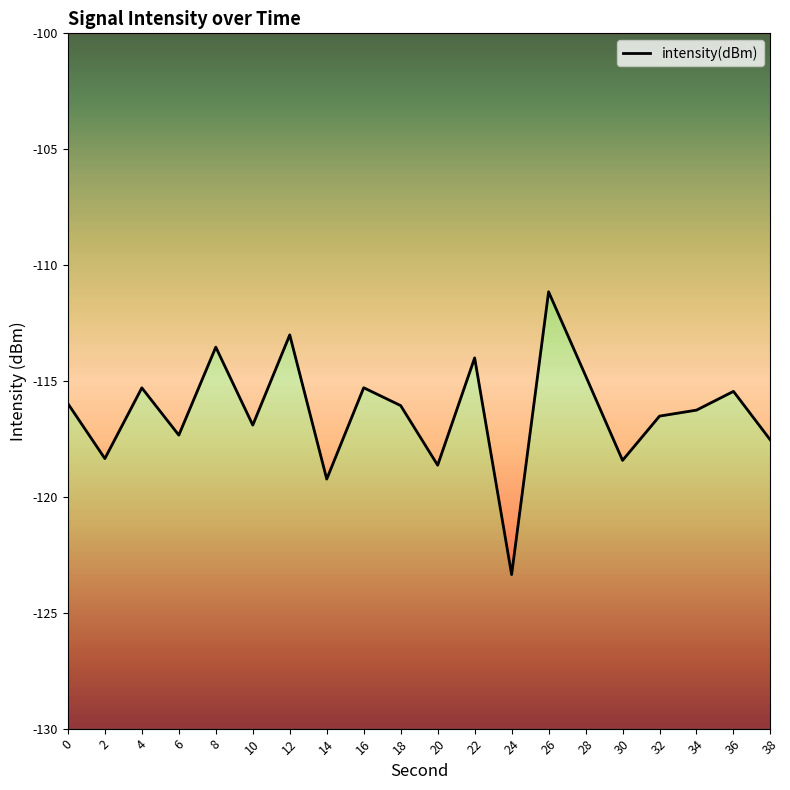

The value at 16 is -181.3. True or false?

False